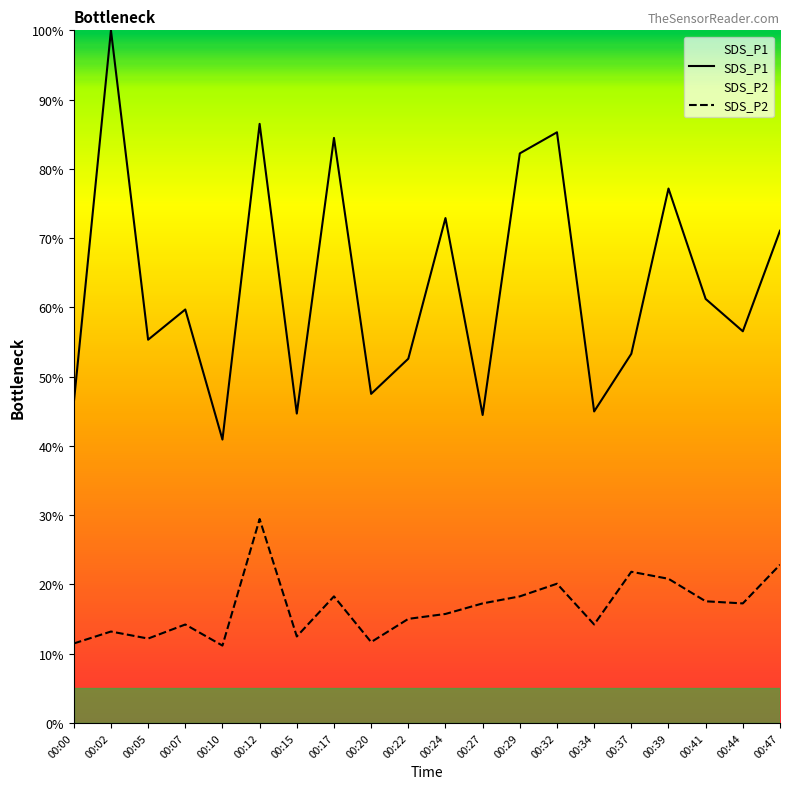

Is this an area chart (filled region under the line)?

No